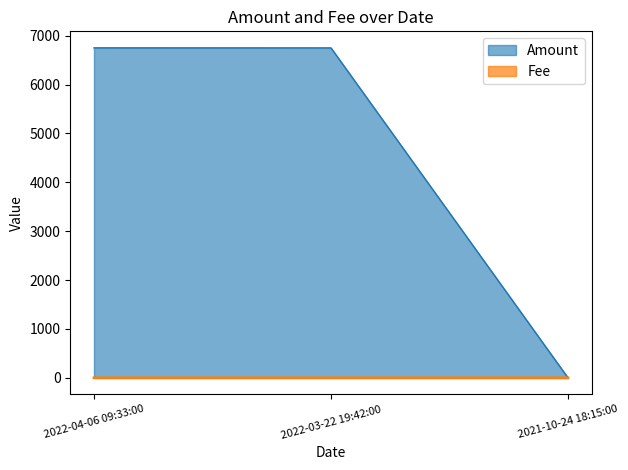

Which has a higher value, 2021-10-24 18:15:00 or 2022-04-06 09:33:00?

2022-04-06 09:33:00